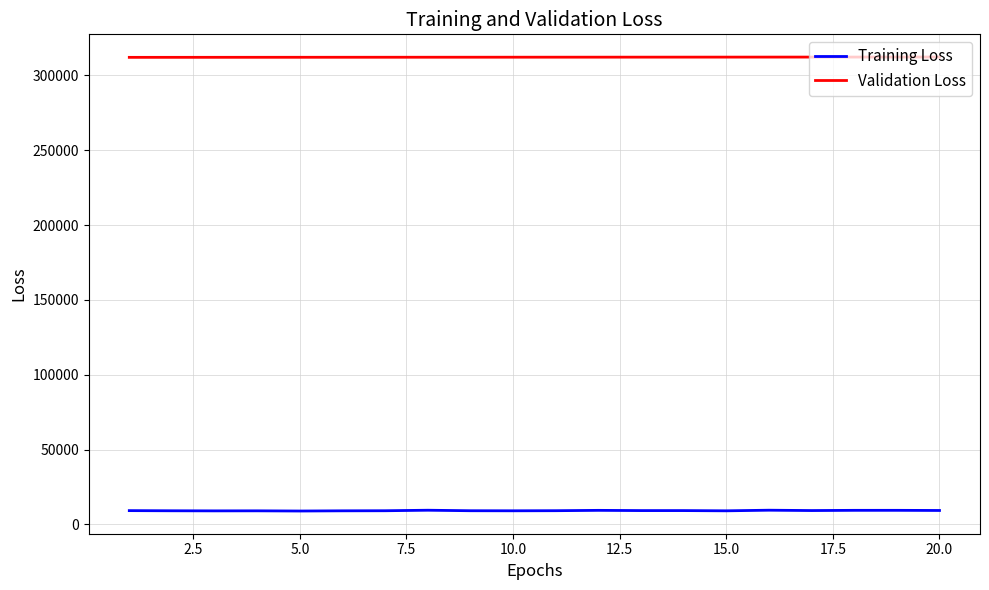

What is the minimum value shown in the chart?

8990